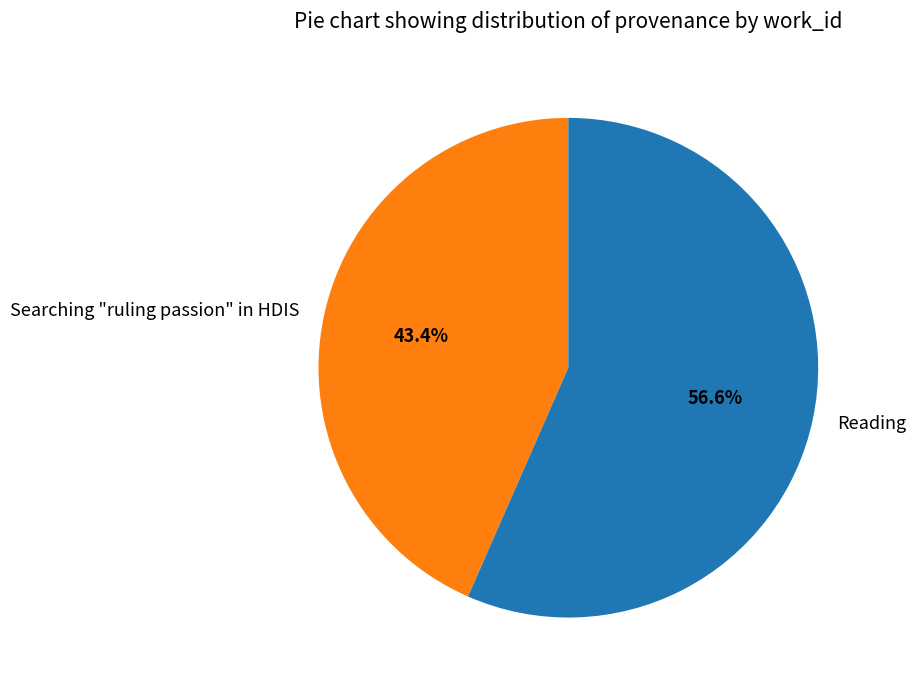

True or false: Searching "ruling passion" in HDIS accounts for 35% of the total.

False